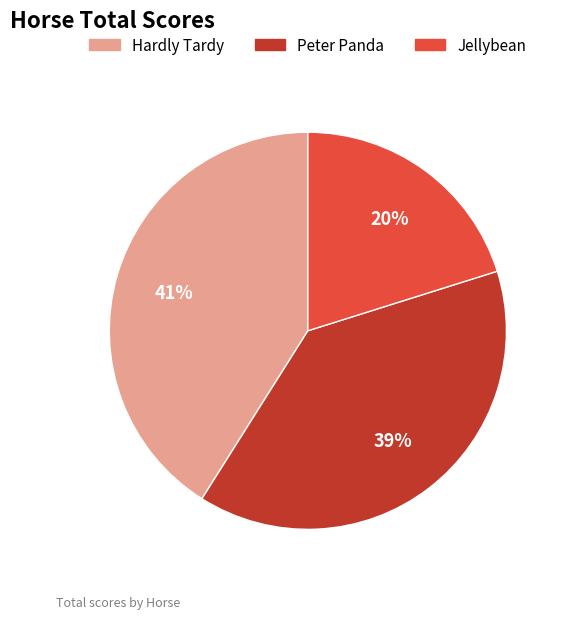

To the nearest percent, what is the difference between the Peter Panda and Hardly Tardy slice percentages?

2%